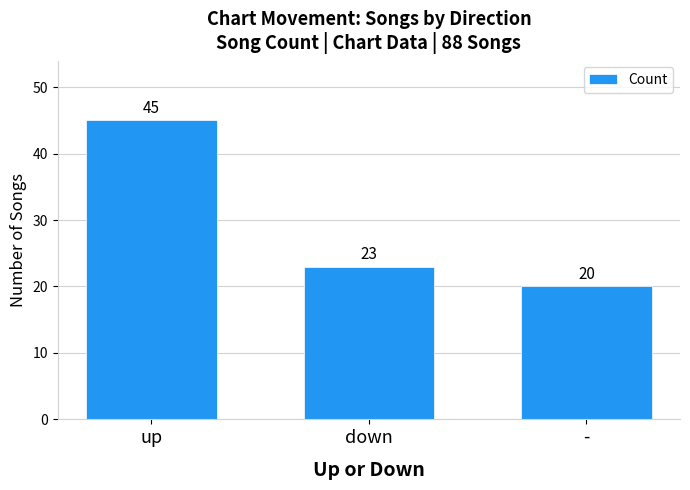

What is the maximum value shown in the chart?

45